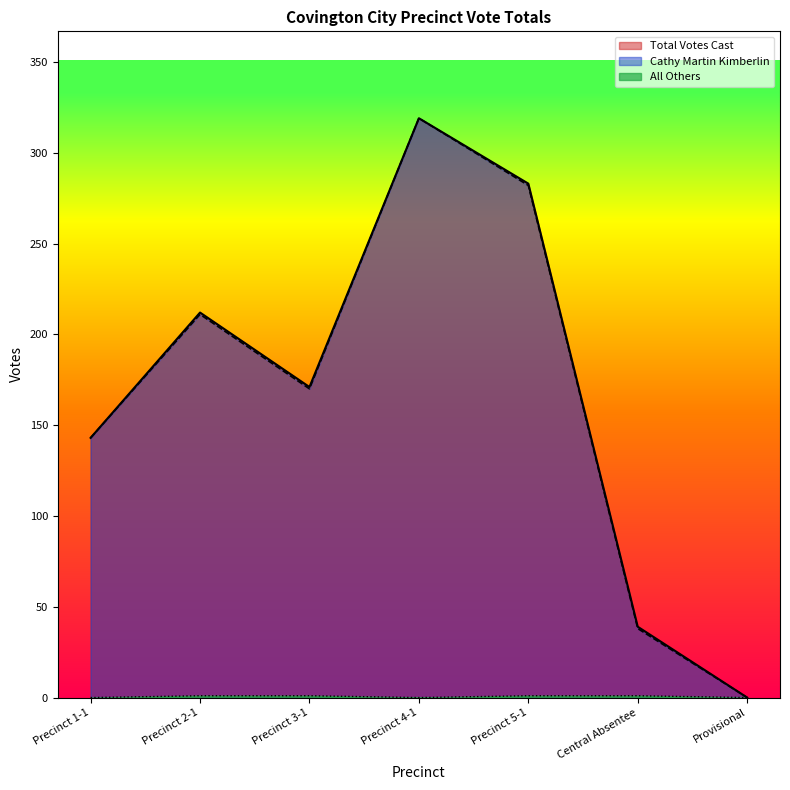

True or false: Cathy Martin Kimberlin has more than 1 points higher than both neighbors.

True